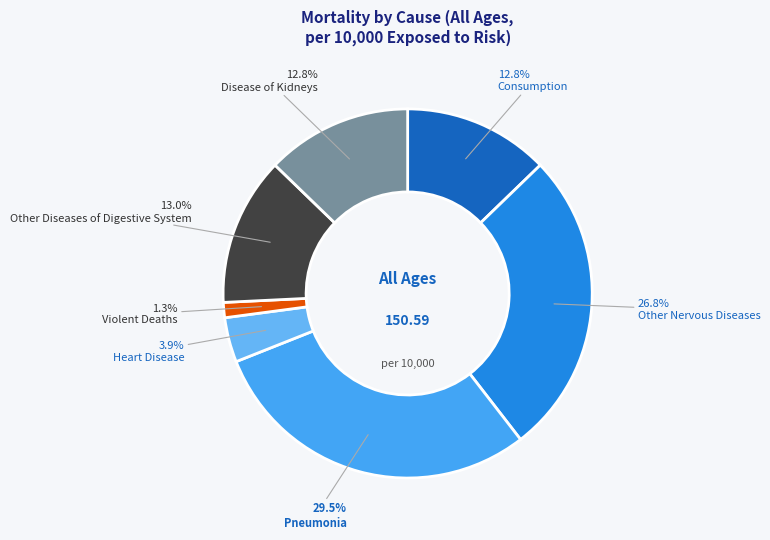

Rank the categories by value from lowest to highest.

Violent Deaths, Heart Disease, Consumption, Disease of Kidneys, Other Diseases of Digestive System, Other Nervous Diseases, Pneumonia